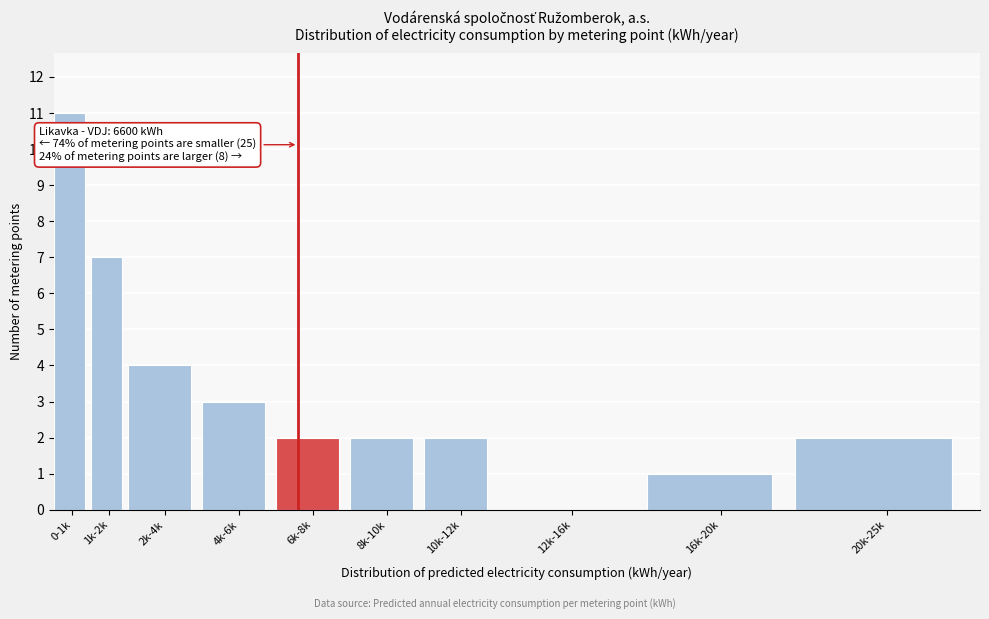

Reading left to right, list all the values displayed in this chart.

0-1k=11	1k-2k=7	2k-4k=4	4k-6k=3	6k-8k=2	8k-10k=2	10k-12k=2	12k-16k=0	16k-20k=1	20k-25k=2